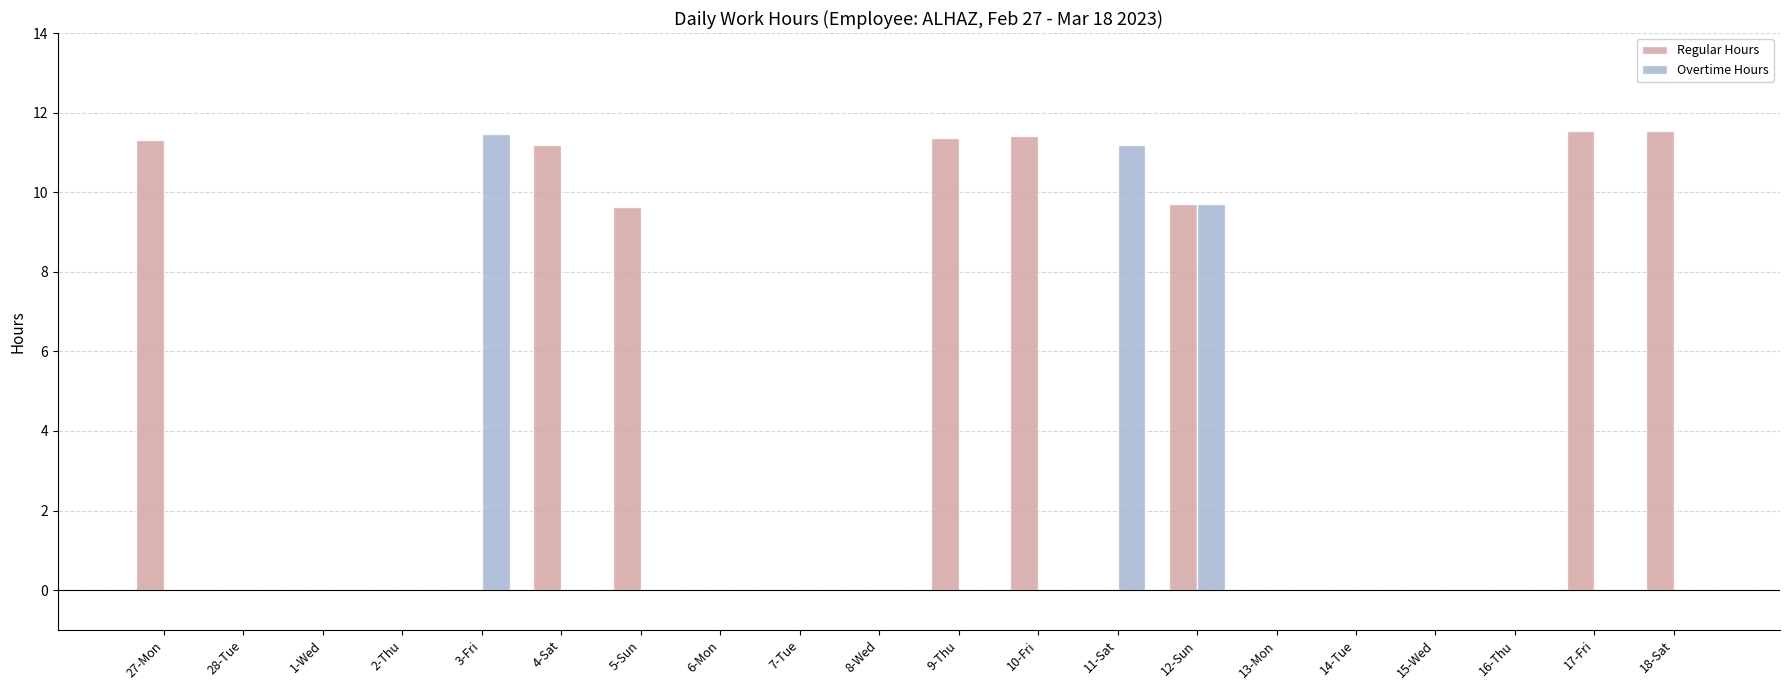

What is the sum of all Regular Hours values?

87.7